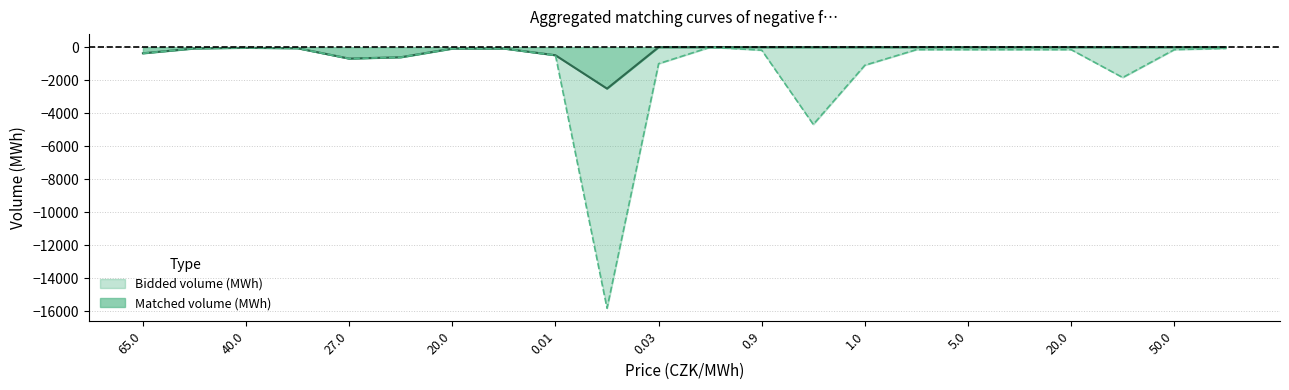

What is the difference between the Bidded volume (MWh) values at 0.09 and 27.0?

690.0